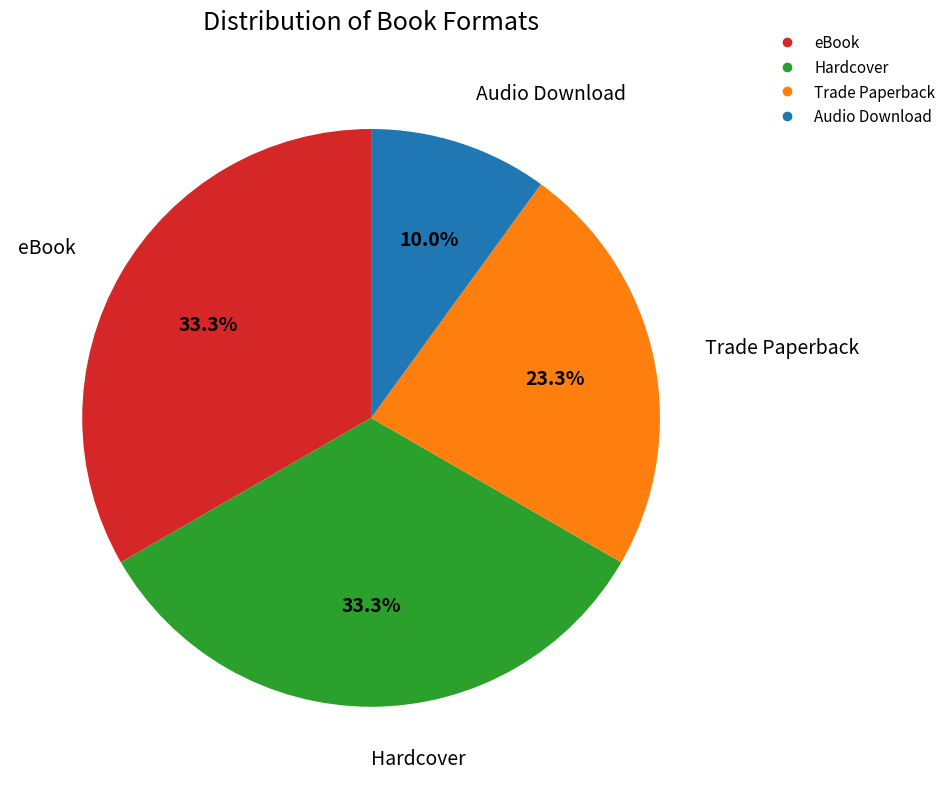

Combined, do Trade Paperback and Hardcover account for over 50%?

Yes